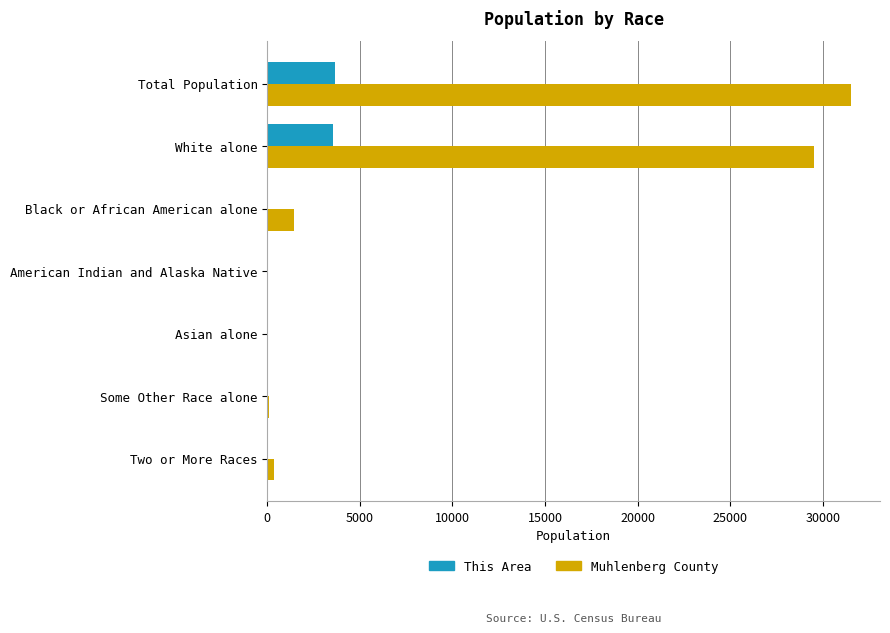

What are all the series names shown in the legend?

This Area, Muhlenberg County